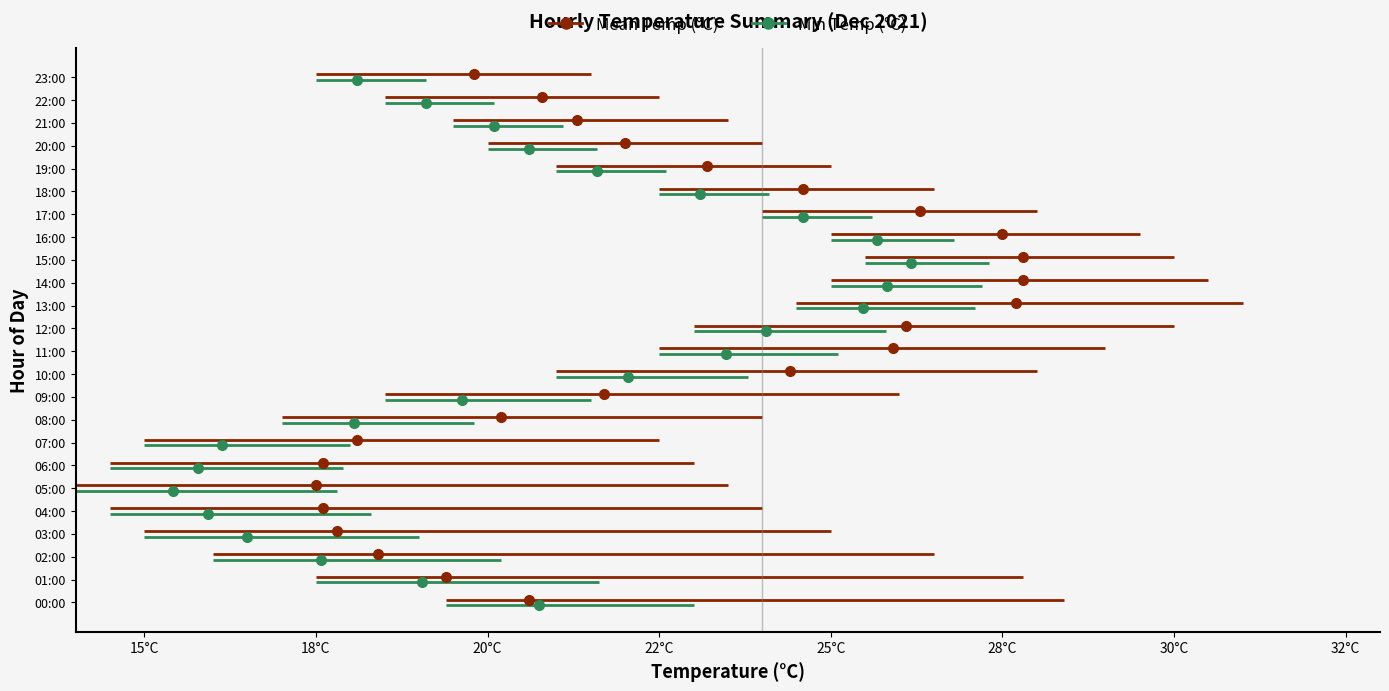

Where does the Min Temp (°C) series first go above 19?

00:00